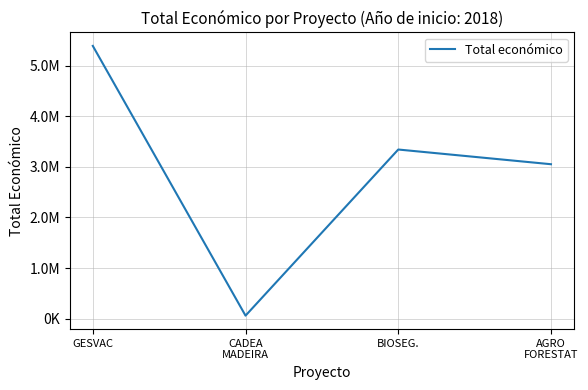

Is this an area chart (filled region under the line)?

No